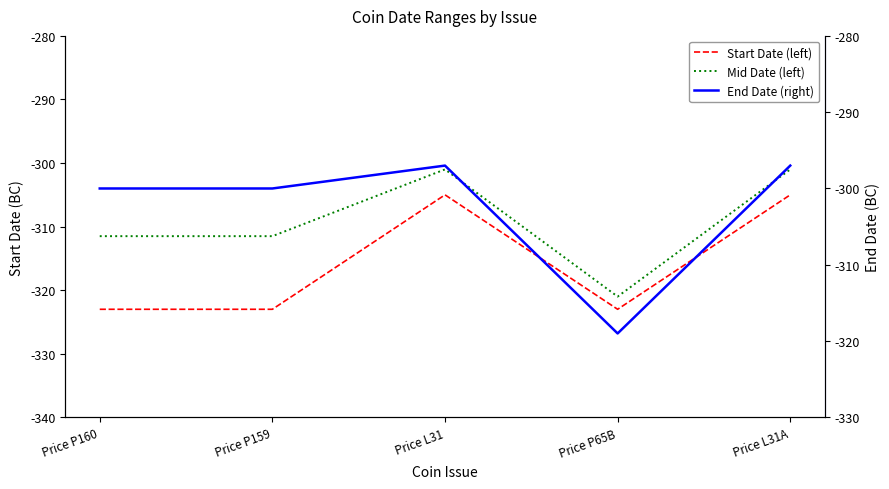

At which label does End Date (right) first exceed -300?

Price L31